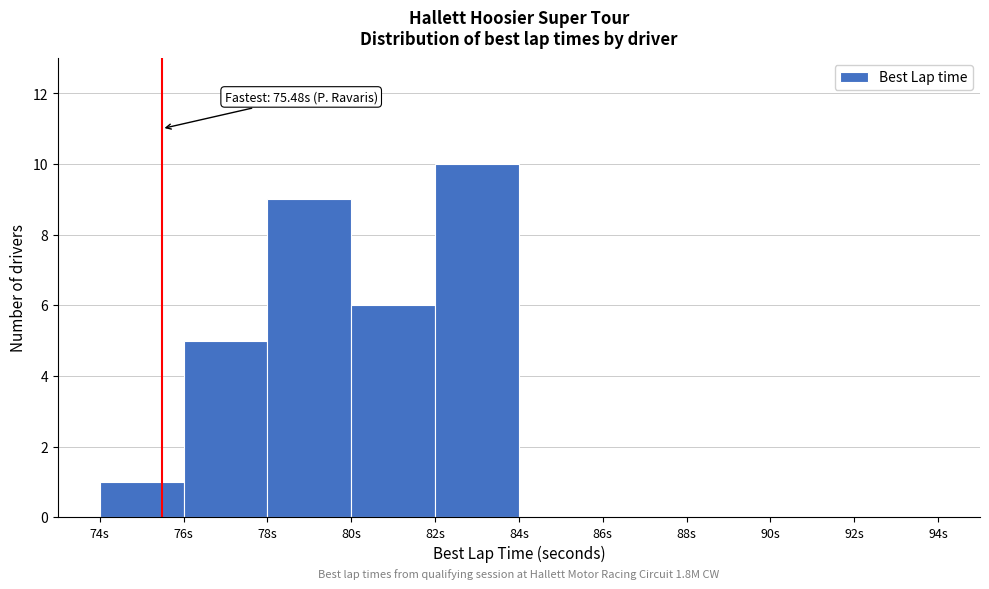

Which range on the x-axis has the tallest bar?

82 to 84